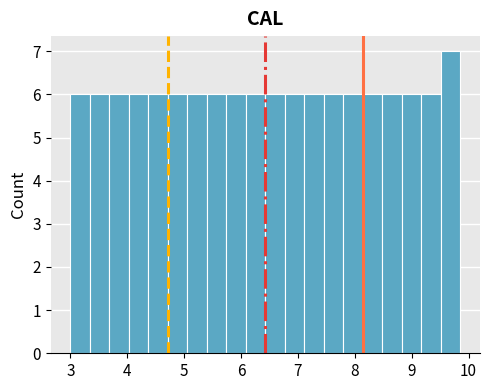

Around what value on the x-axis is the tallest bar? Give the approximate position of its centre, as read against the axis.

9.7